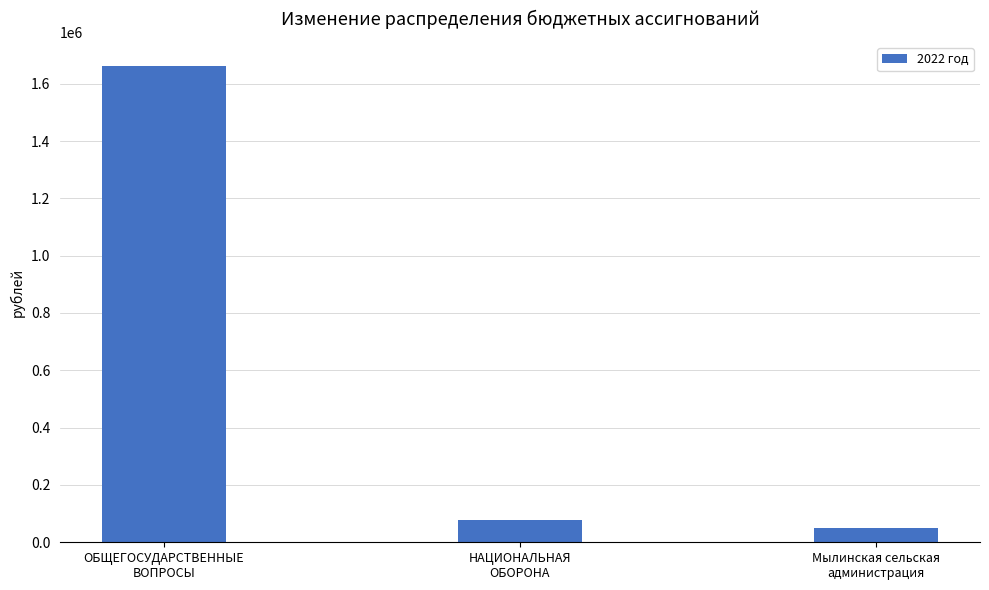

The chart shows a value of 1662665 at ОБЩЕГОСУДАРСТВЕННЫЕ
ВОПРОСЫ. True or false?

True